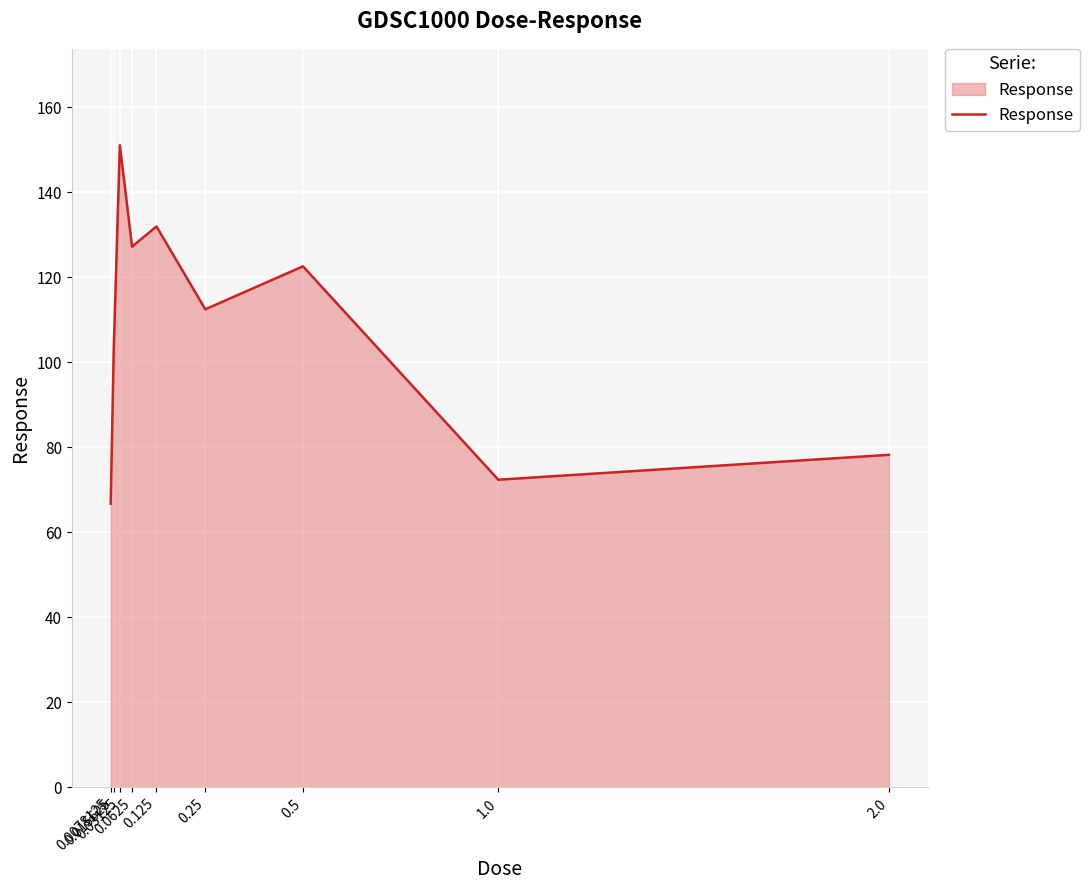

The chart shows a value of 78.2 at 2.0. True or false?

True